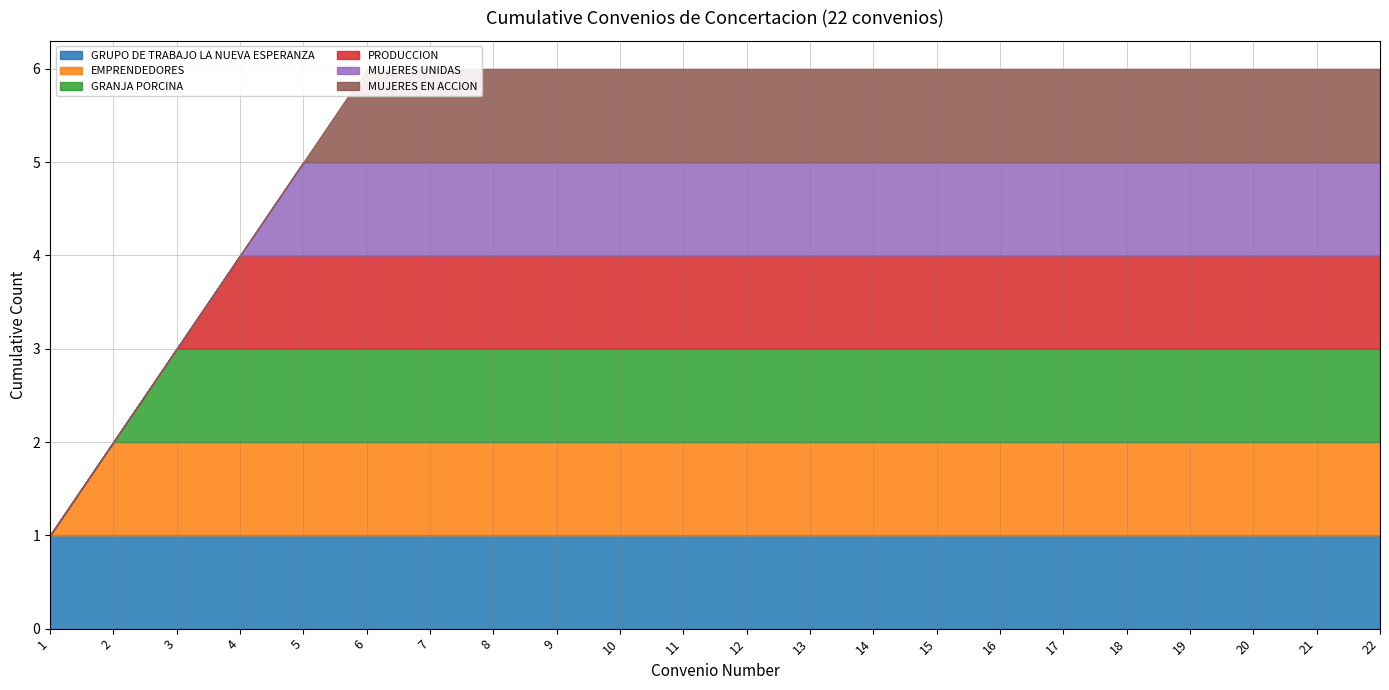

The GRUPO DE TRABAJO LA NUEVA ESPERANZA series shows 1 at 19. True or false?

True